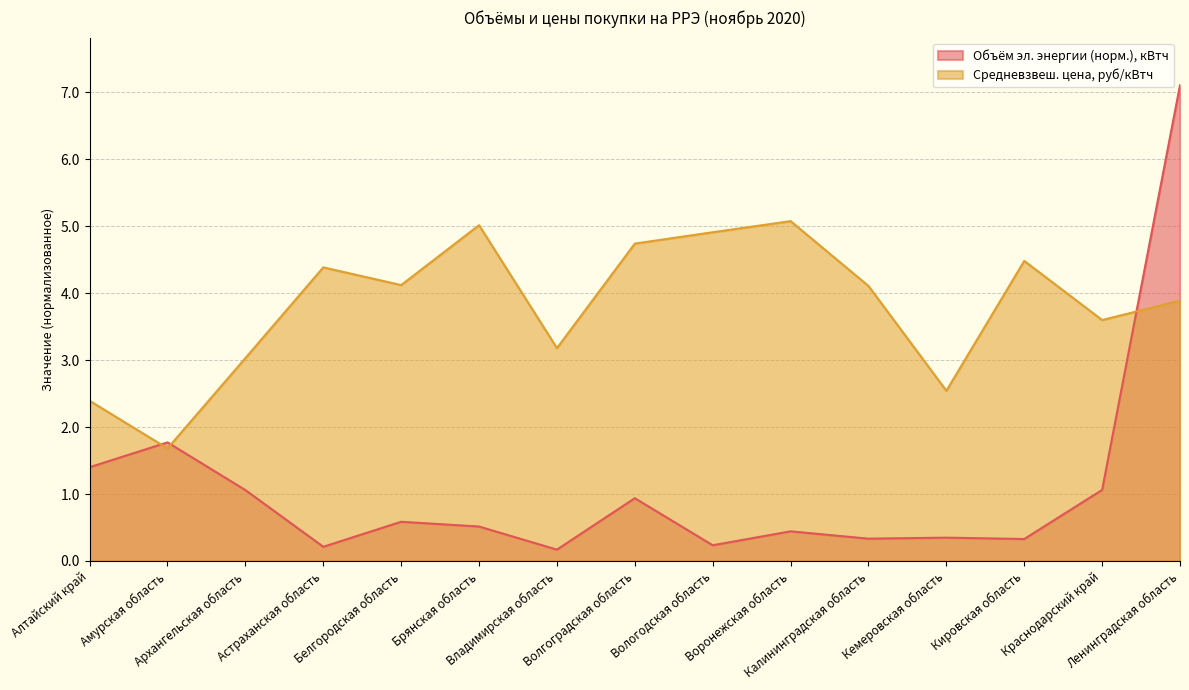

How many data points in Средневзвешенная цена, руб/кВтч are less than 4?

7